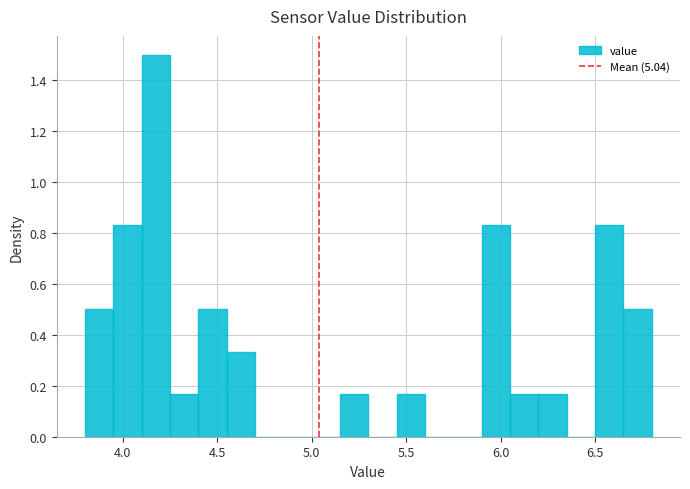

Read against the x-axis, roughly where is the centre of the tallest bar?

4.20